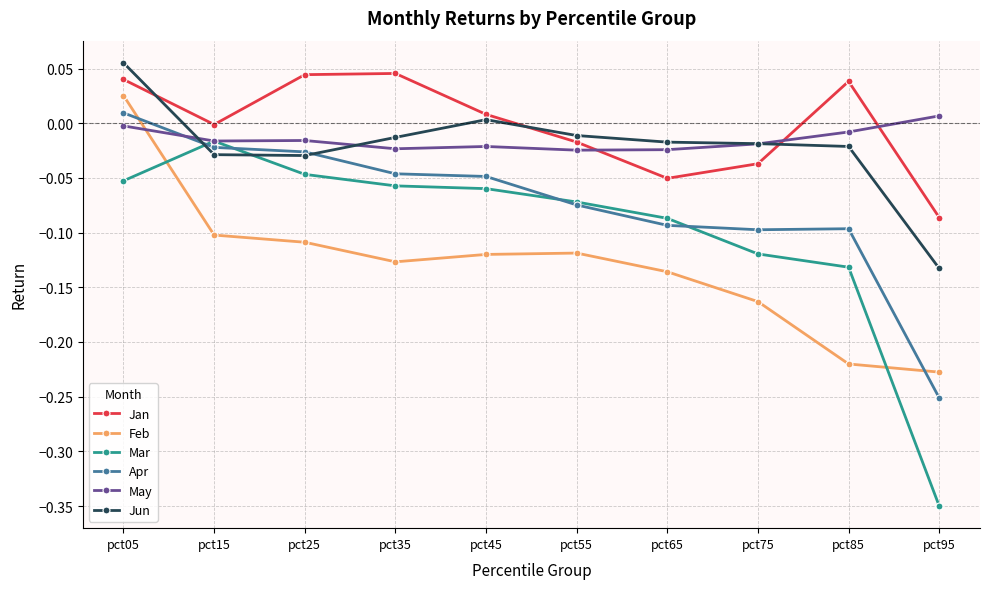

How many series are shown in this chart?

6